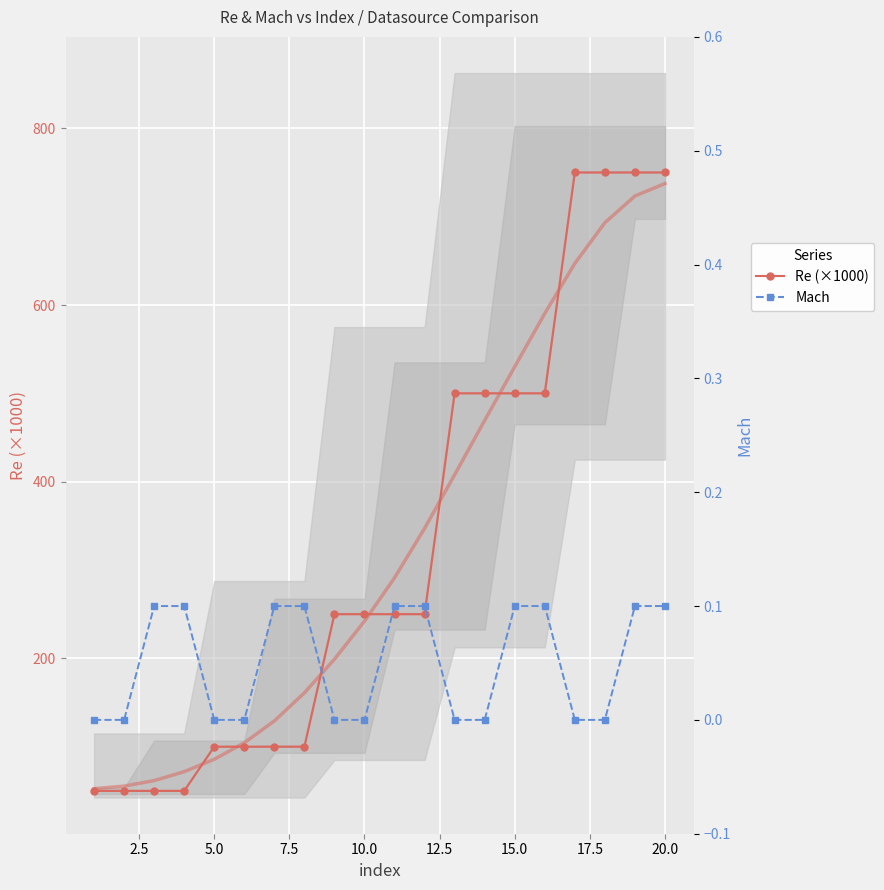

True or false: Re (×1000) and Mach cross at least once.

False